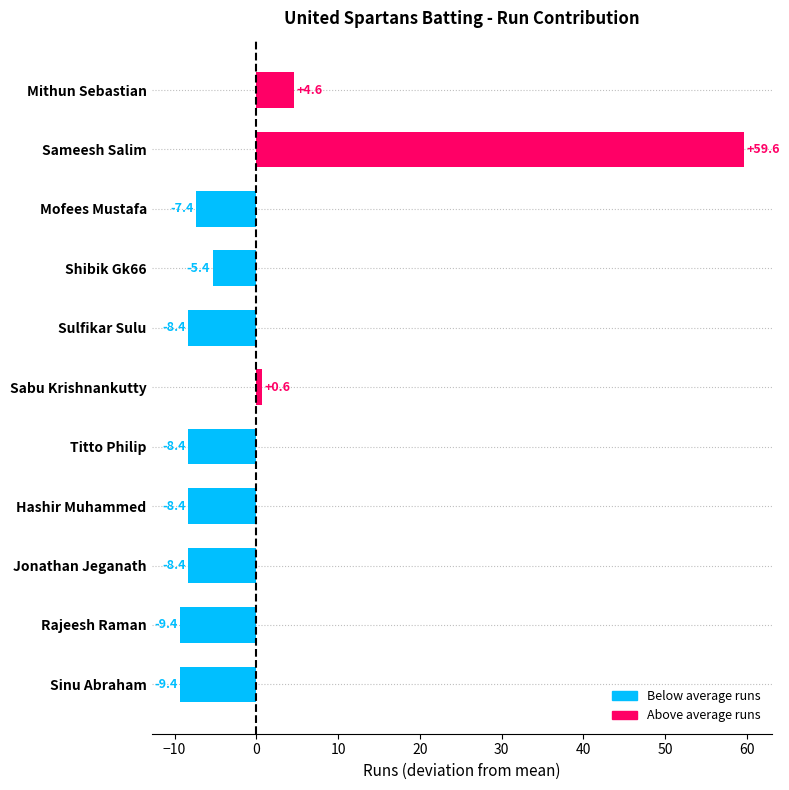

Does the chart contain any negative values?

Yes